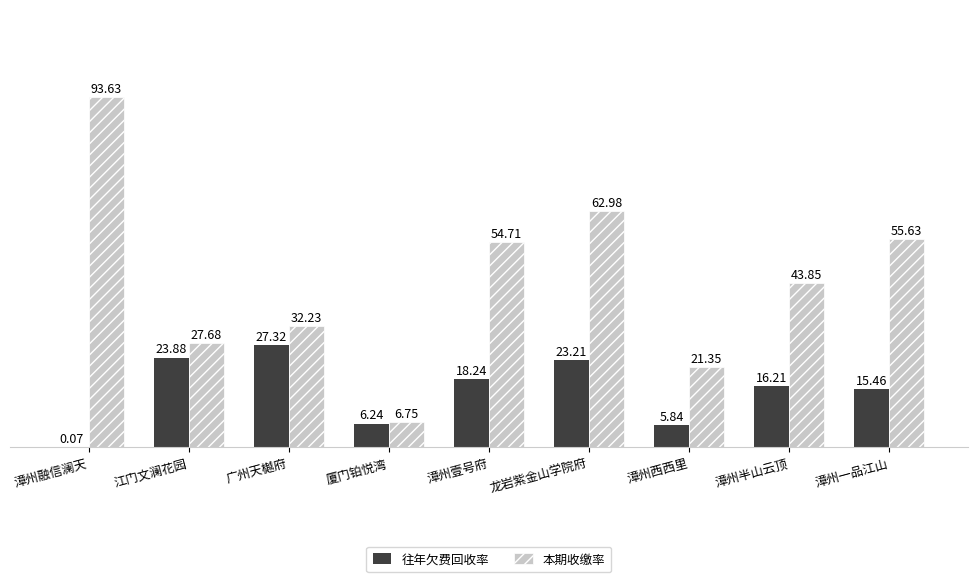

Which series changed the most between 漳州壹号府 and 漳州西西里?

本期收缴率